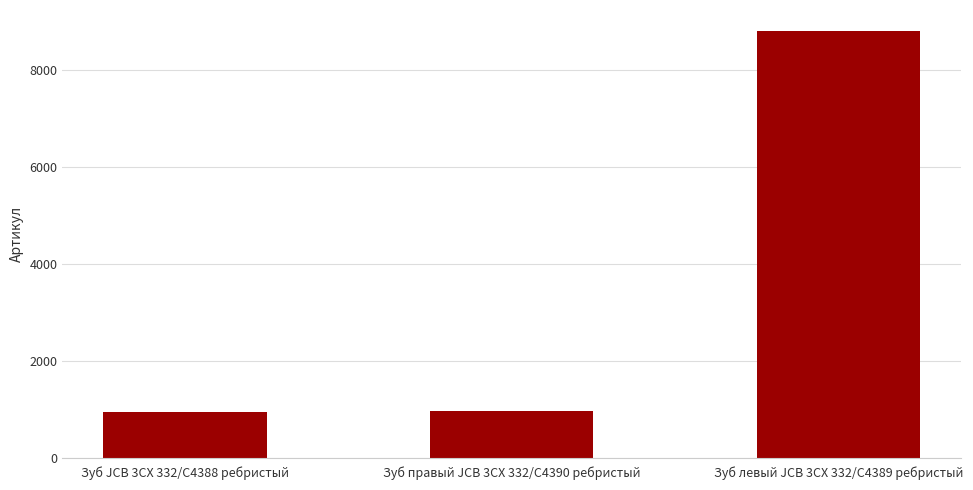

What is the change in value from Зуб JCB 3CX 332/C4388 ребристый to Зуб левый JCB 3CX 332/C4389 ребристый?

+7848